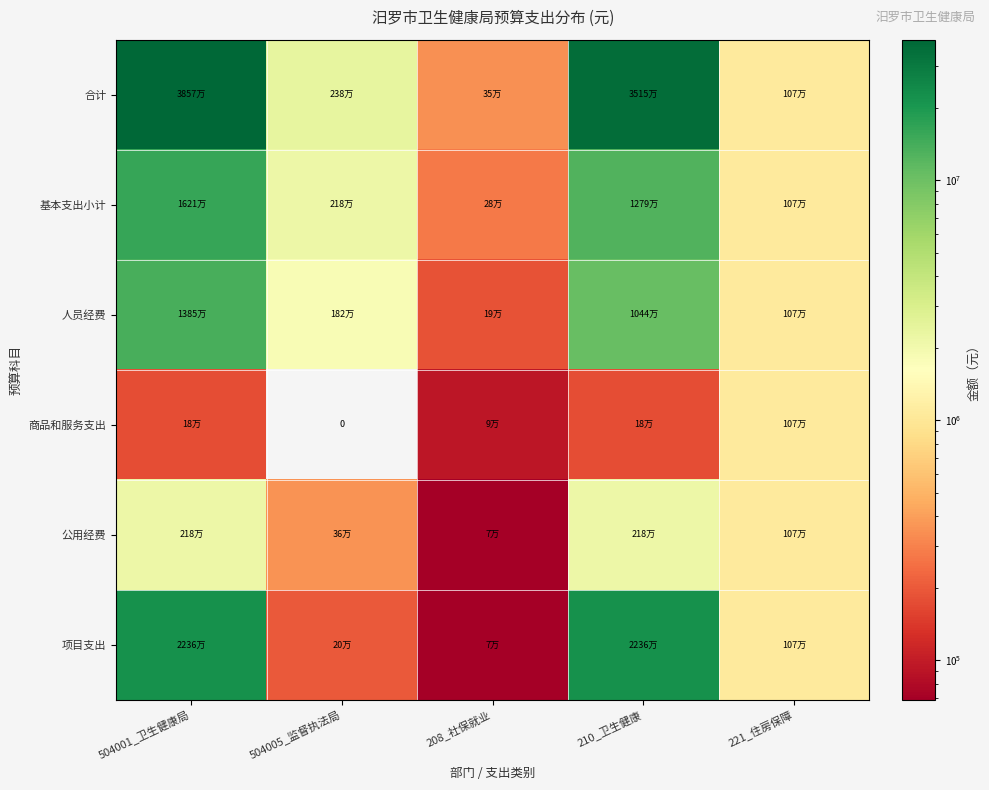

Rank the series at 210_卫生健康 from lowest to highest value.

商品和服务支出, 公用经费, 人员经费, 基本支出小计, 项目支出, 合计